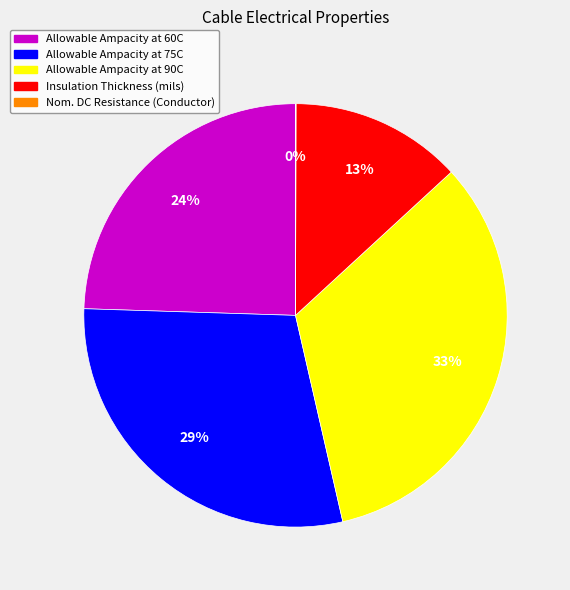

To the nearest percent, what percentage of the pie is Insulation Thickness (mils)?

13%